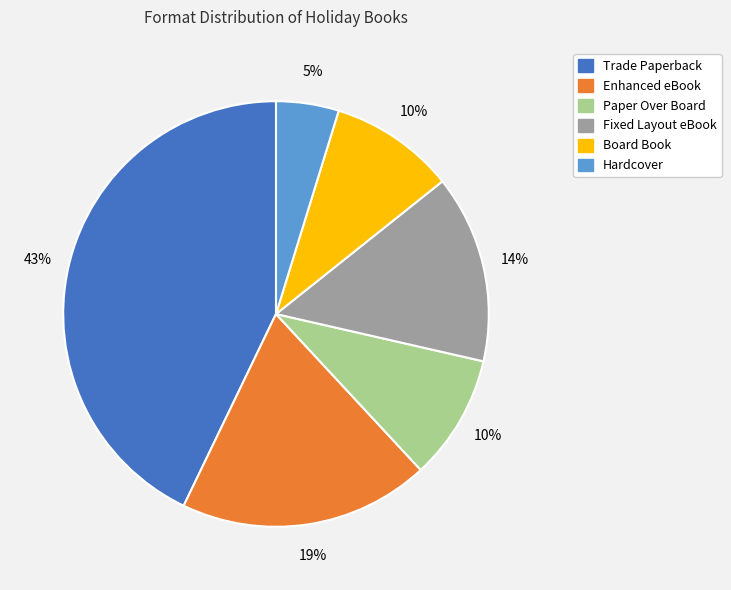

What percentage is the Enhanced eBook slice, to the nearest percent?

19%